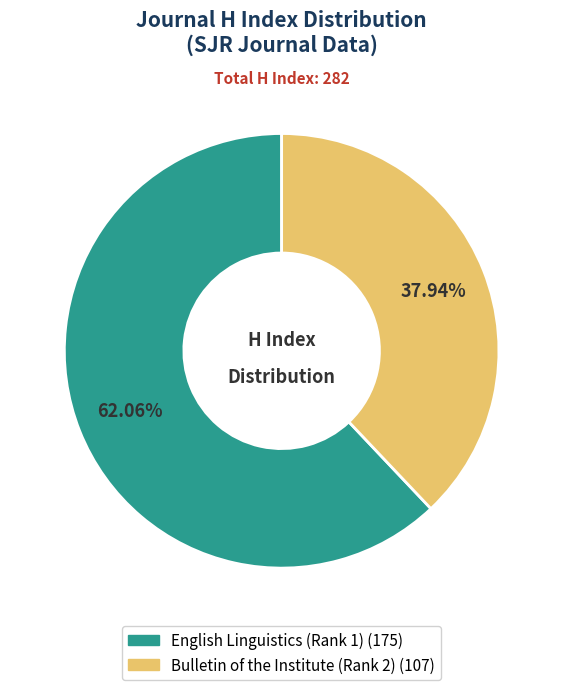

Which has a higher value, English Linguistics (Rank 1) or Bulletin of the Institute (Rank 2)?

English Linguistics (Rank 1)